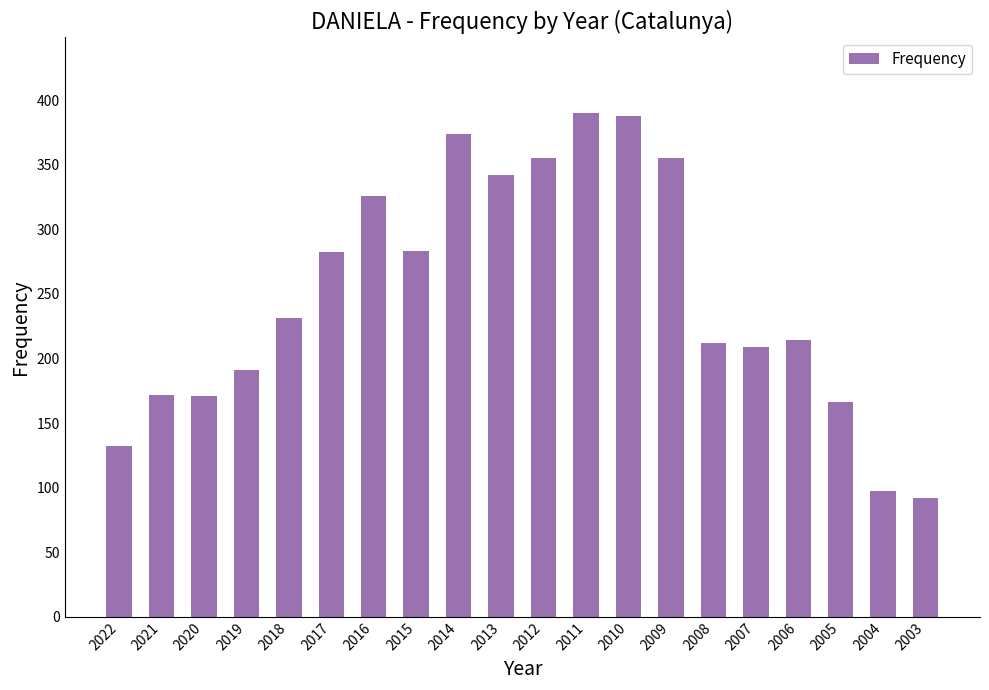

At which label is the value closest to 241?

2018